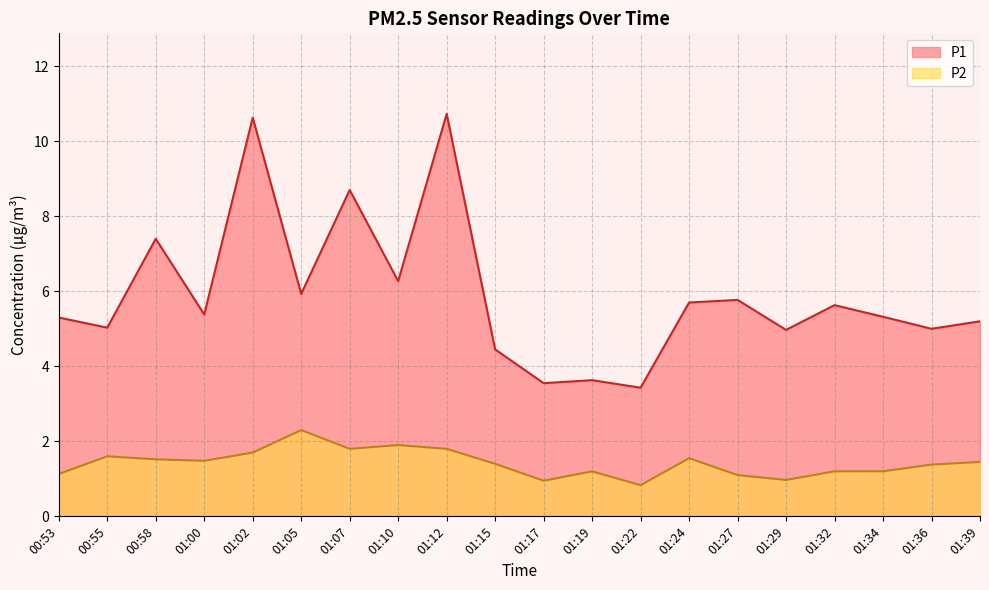

How many values in the P1 series exceed 5?

14